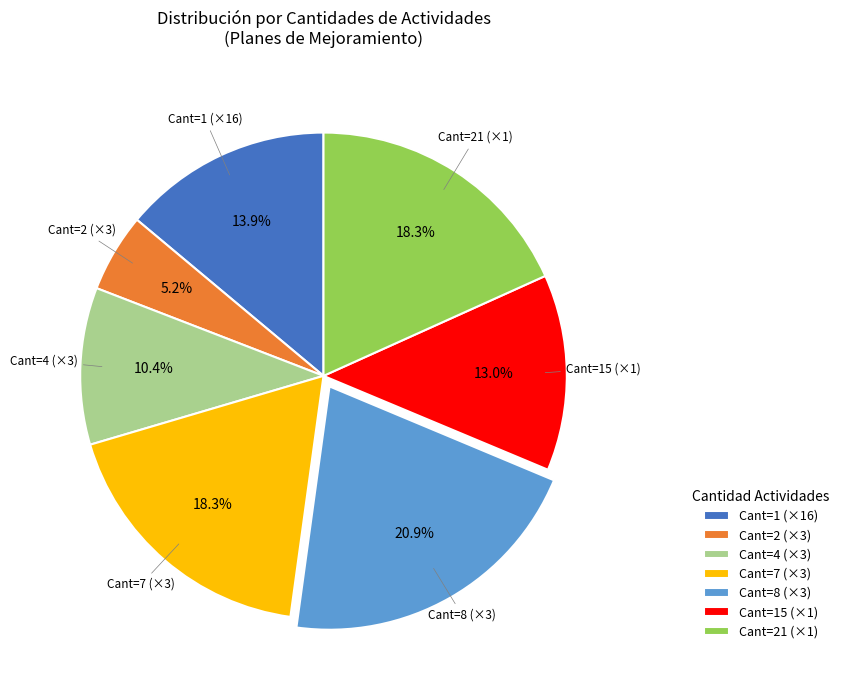

To the nearest percent, what is the difference between the largest and smallest slice percentages?

16%